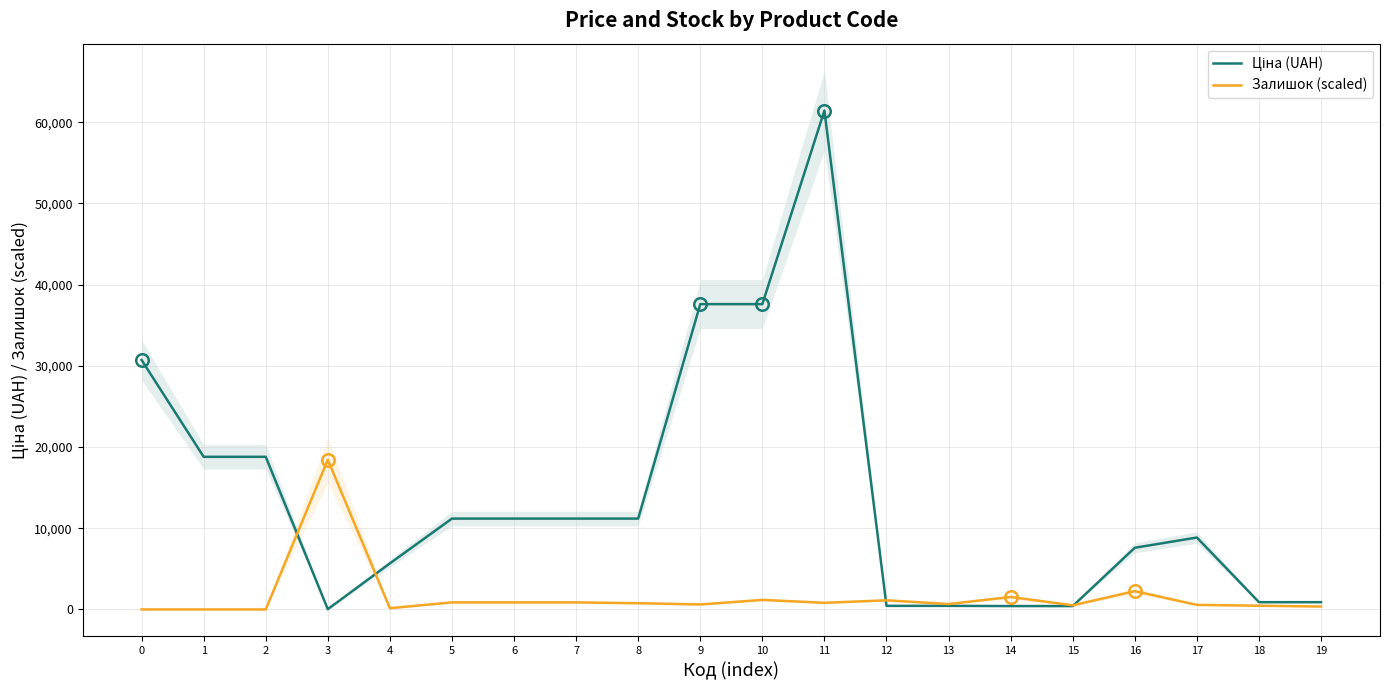

How many intersections are there between Ціна (UAH) and Залишок (scaled)?

4